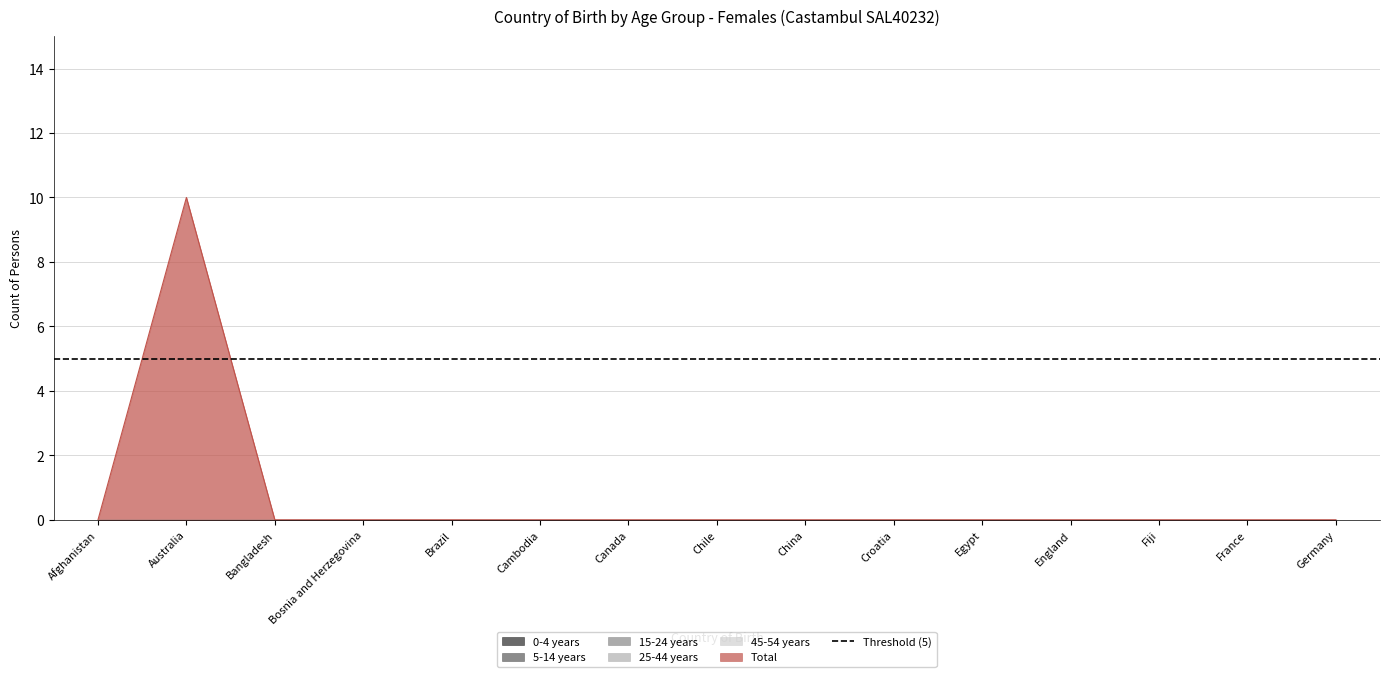

True or false: 25-44 years has more than 1 interior local peaks.

False